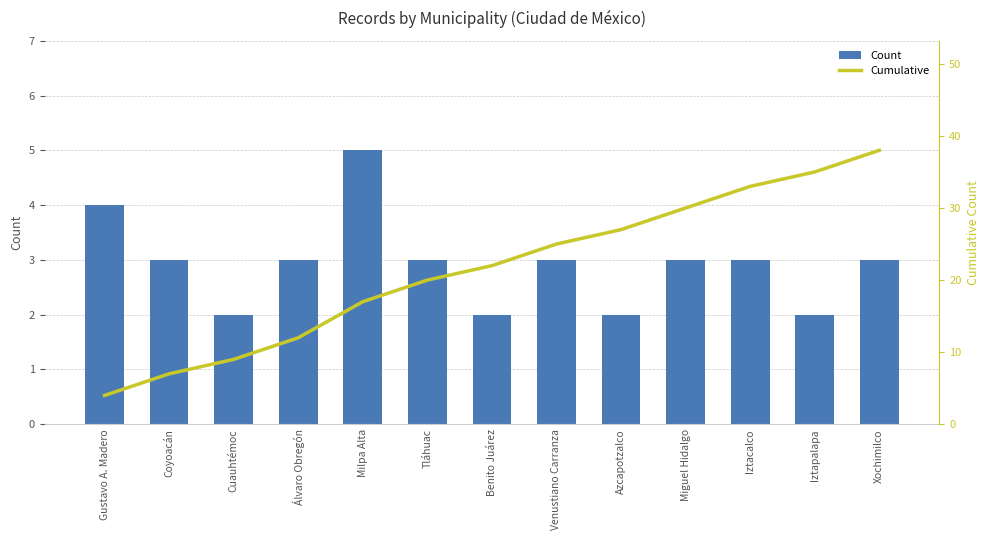

Reading left to right, list all the values displayed in this chart.

Count: Gustavo A. Madero=4	Coyoacán=3	Cuauhtémoc=2	Álvaro Obregón=3	Milpa Alta=5	Tláhuac=3	Benito Juárez=2	Venustiano Carranza=3	Azcapotzalco=2	Miguel Hidalgo=3	Iztacalco=3	Iztapalapa=2	Xochimilco=3
Cumulative: Gustavo A. Madero=4	Coyoacán=7	Cuauhtémoc=9	Álvaro Obregón=12	Milpa Alta=17	Tláhuac=20	Benito Juárez=22	Venustiano Carranza=25	Azcapotzalco=27	Miguel Hidalgo=30	Iztacalco=33	Iztapalapa=35	Xochimilco=38